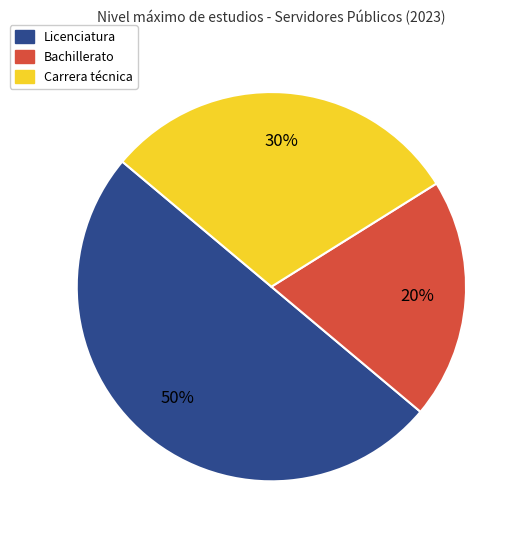

Which has a higher value, Carrera técnica or Bachillerato?

Carrera técnica